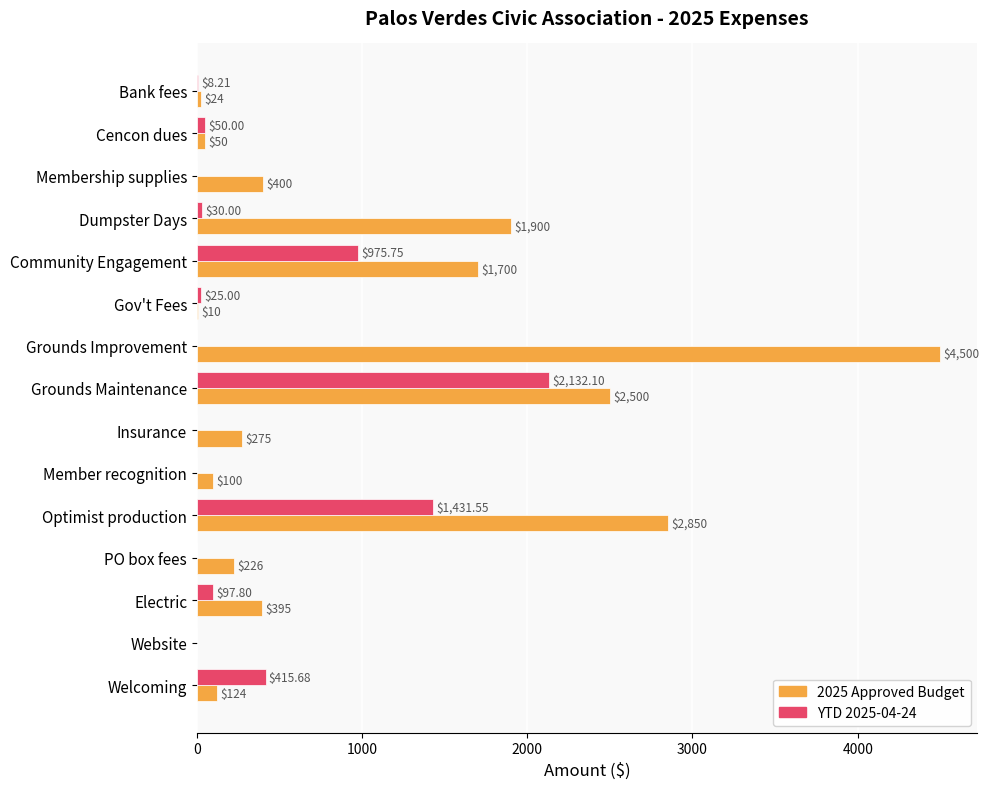

What is the sum of all 2025 Approved Budget values?

15054.0